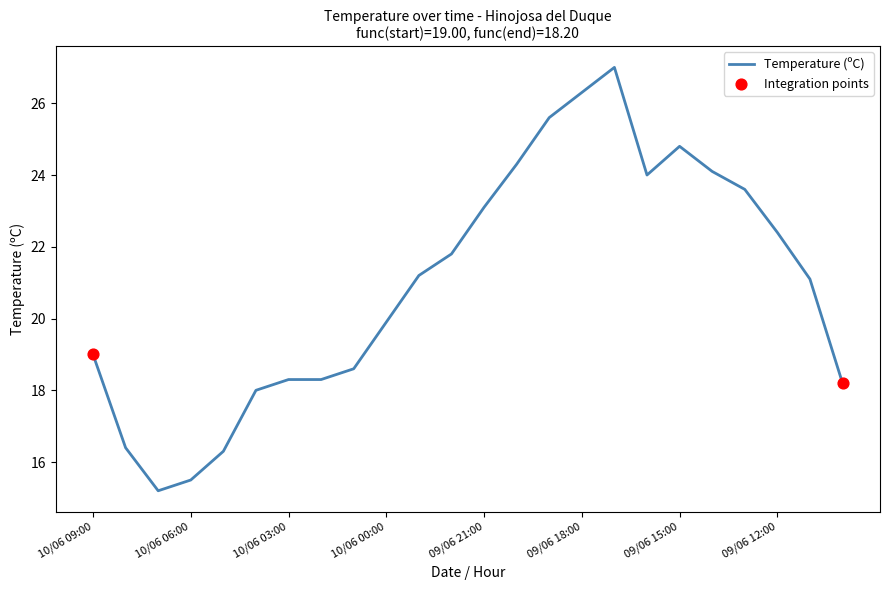

What is the difference between the maximum and minimum values?

11.8